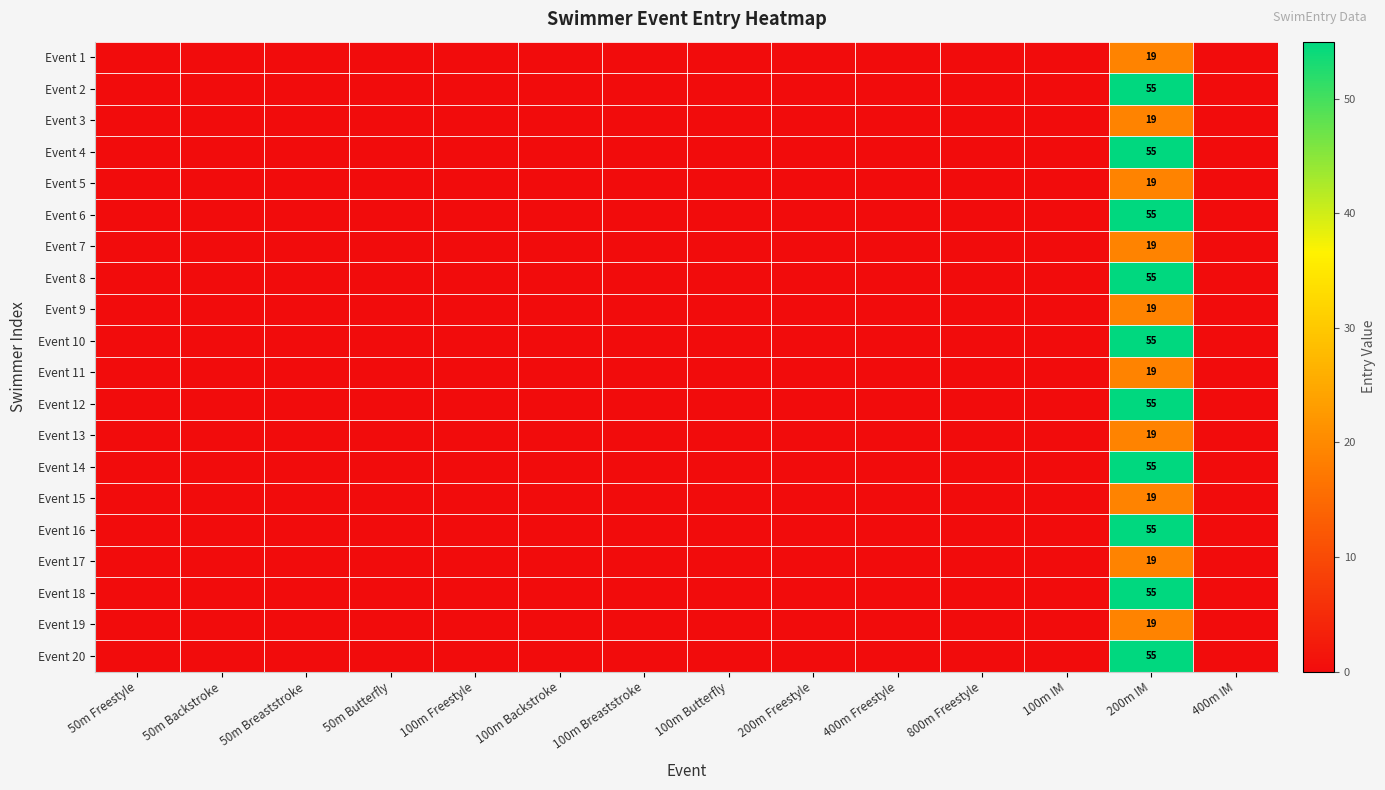

The value of Event 13 at 200m IM is 19. True or false?

True